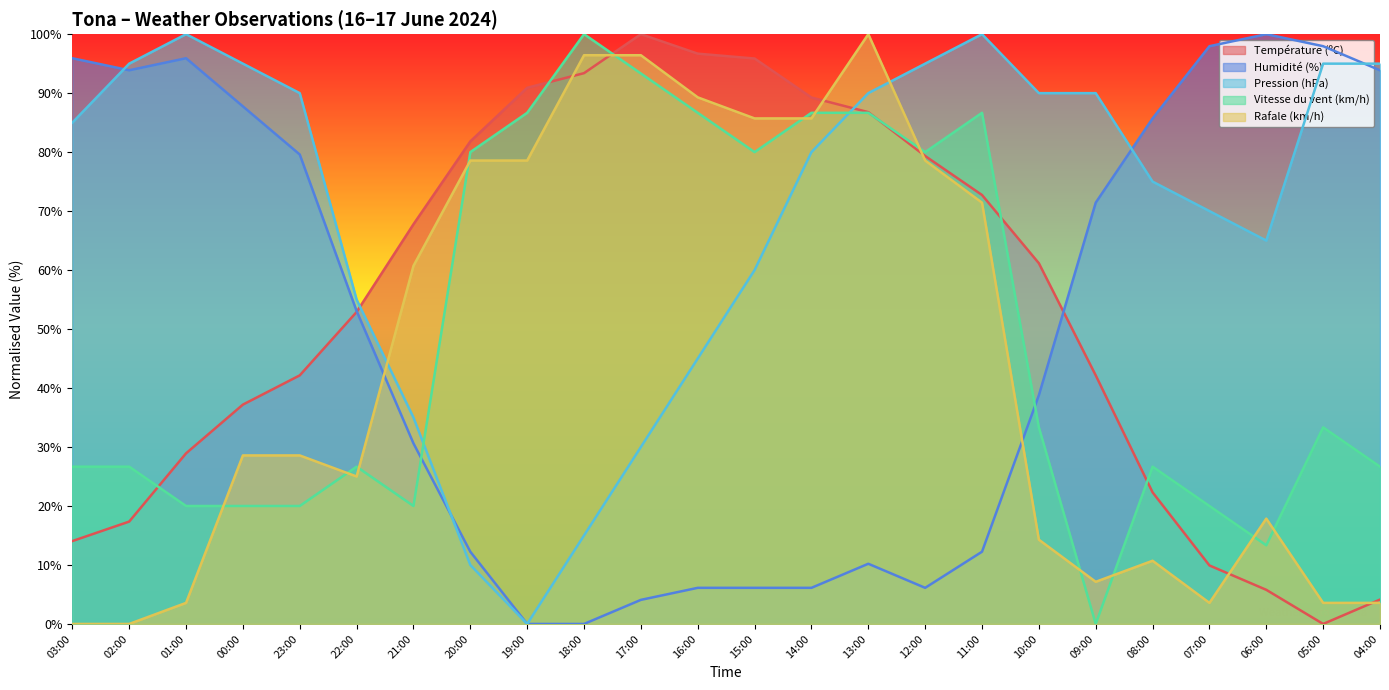

In Vitesse du vent (km/h), how many points are higher than both neighbors (excluding endpoints)?

5